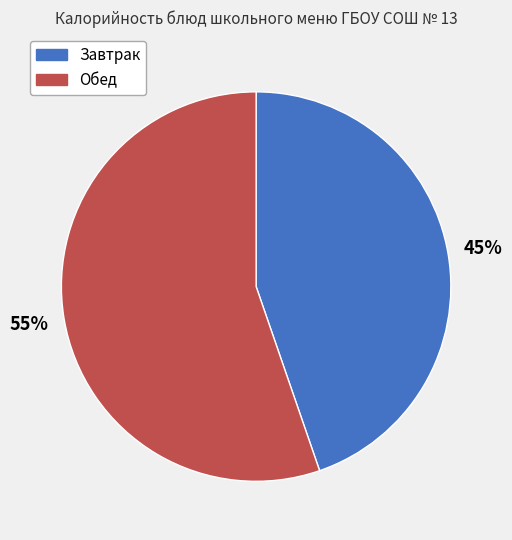

Count the number of slices in the pie.

2